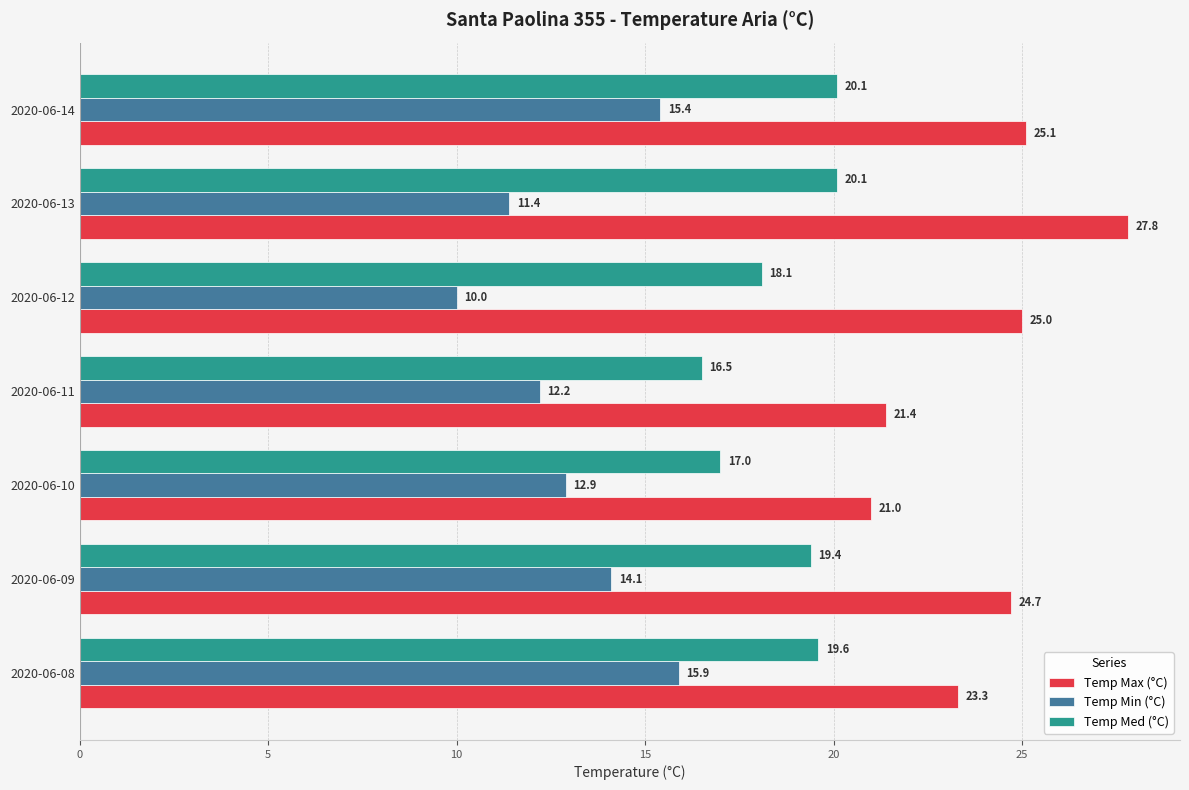

Is the value of Temp Min (°C) at 2020-06-08 greater than the value of Temp Med (°C) at 2020-06-11?

No